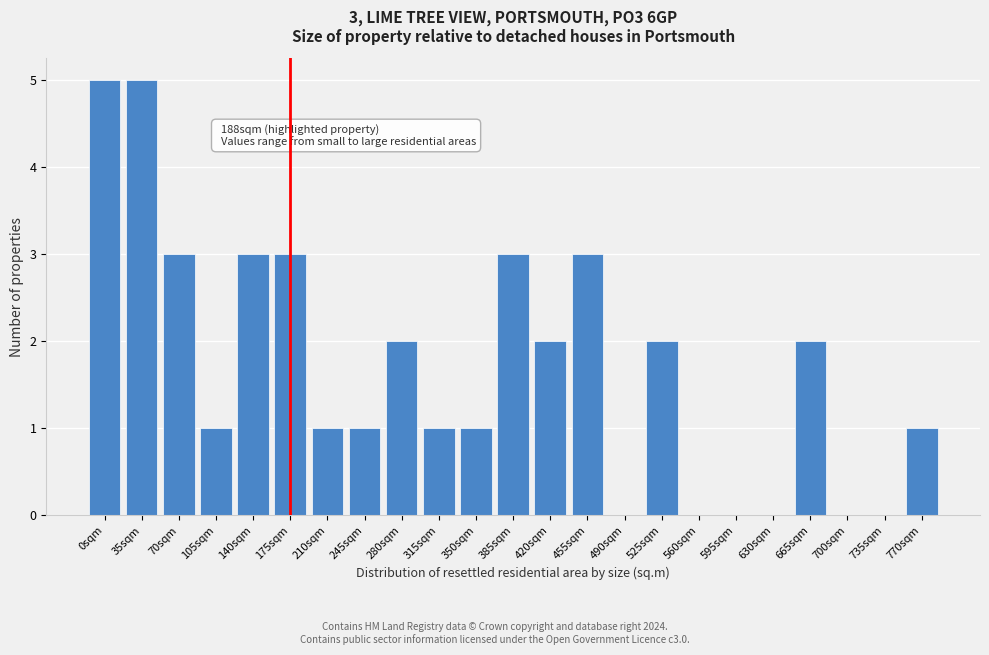

Reading left to right, what are all the values shown in this chart?

0sqm=5	35sqm=5	70sqm=3	105sqm=1	140sqm=3	175sqm=3	210sqm=1	245sqm=1	280sqm=2	315sqm=1	350sqm=1	385sqm=3	420sqm=2	455sqm=3	490sqm=0	525sqm=2	560sqm=0	595sqm=0	630sqm=0	665sqm=2	700sqm=0	735sqm=0	770sqm=1